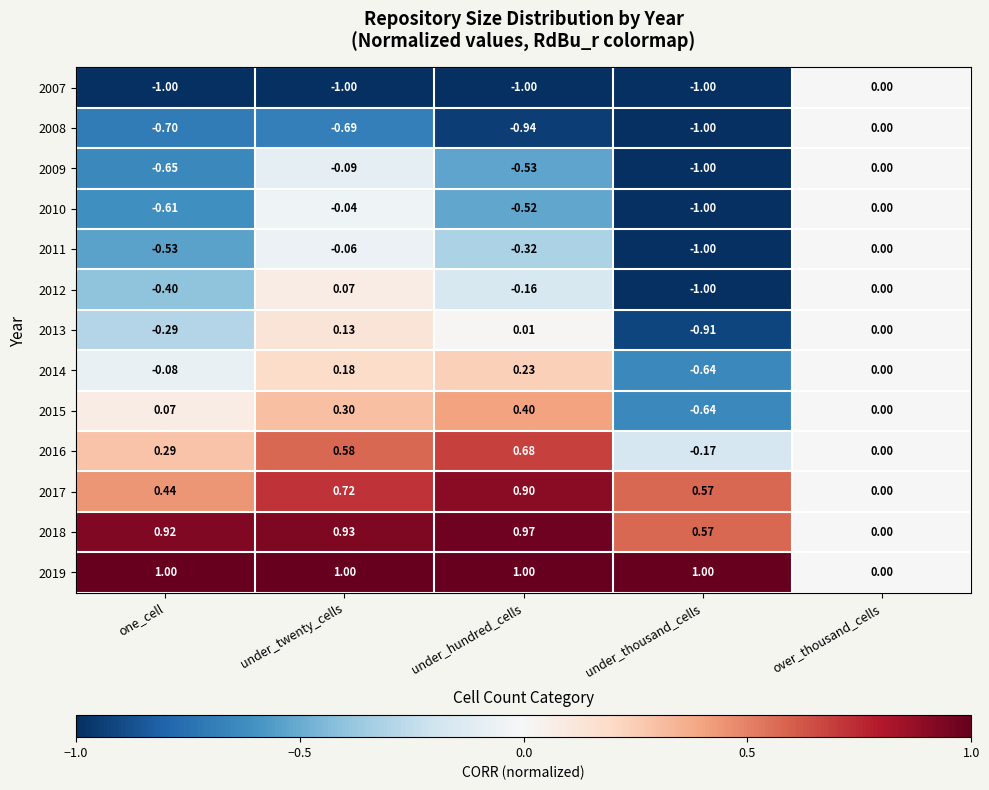

Is the value of 2018 at under_hundred_cells greater than the value of 2007 at over_thousand_cells?

Yes